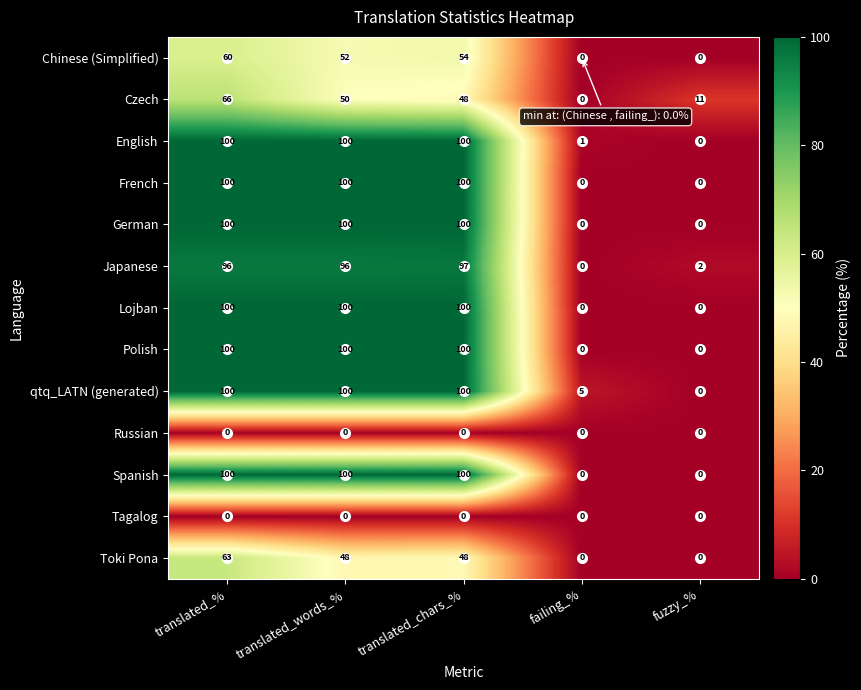

What is the sum of all French values?

300